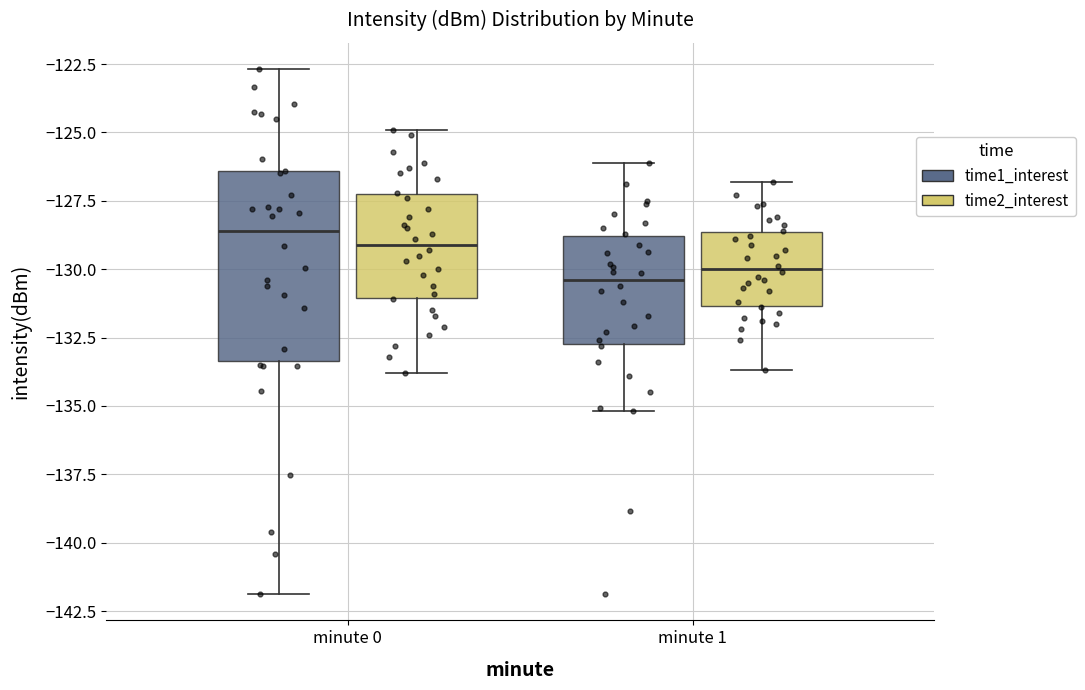

Reading left to right, transcribe this box plot: for each box, give where its median line is, the range the box spans, and where its two whiskers end, as read against the y-axis. The values are not printed on the chart, so give them approximately, as read against the axis.

minute 0 (time1_interest): median -128.5, box -133.5 to -126.5, whiskers -142.0 to -122.5
minute 0 (time2_interest): median -129.0, box -131.0 to -127.0, whiskers -134.0 to -125.0
minute 1 (time1_interest): median -130.5, box -132.5 to -129.0, whiskers -135.0 to -126.0
minute 1 (time2_interest): median -130.0, box -131.5 to -128.5, whiskers -133.5 to -127.0